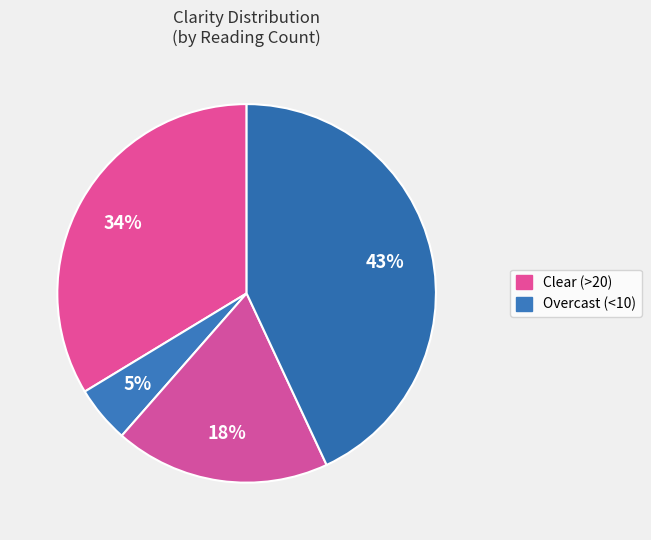

Count the number of slices in the pie.

4